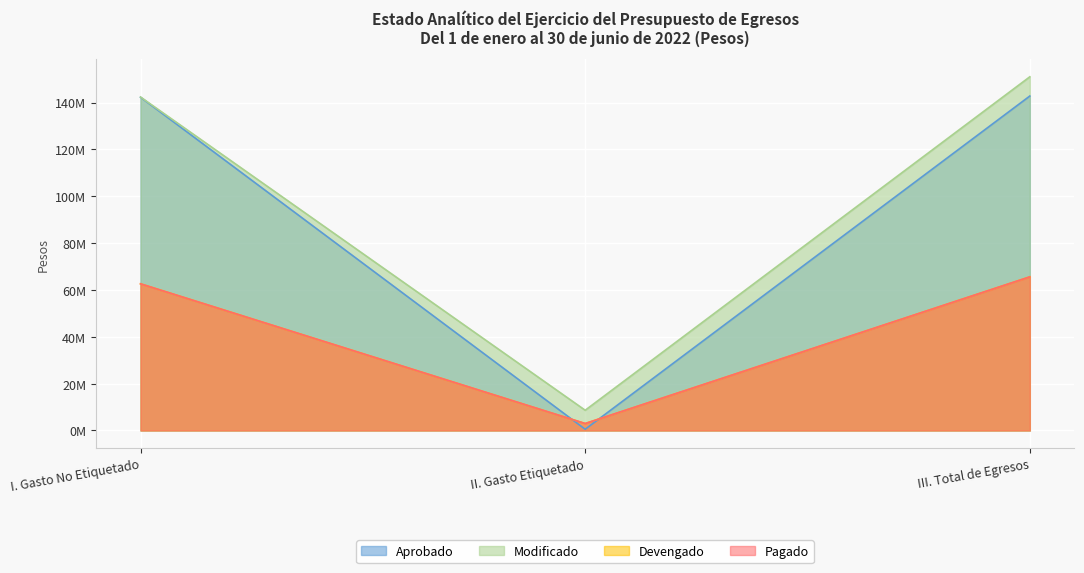

What is the label of the 3rd point from the right?

I. Gasto No Etiquetado